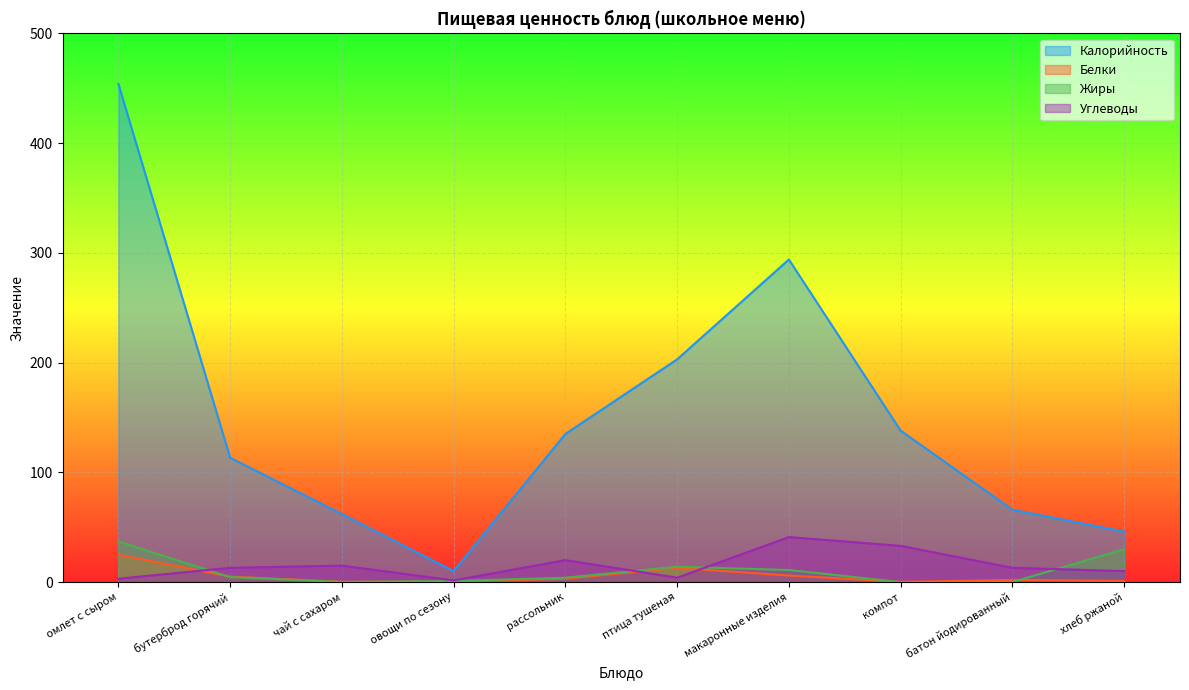

At омлет с сыром, list the series in order from smallest to largest.

Углеводы, Белки, Жиры, Калорийность